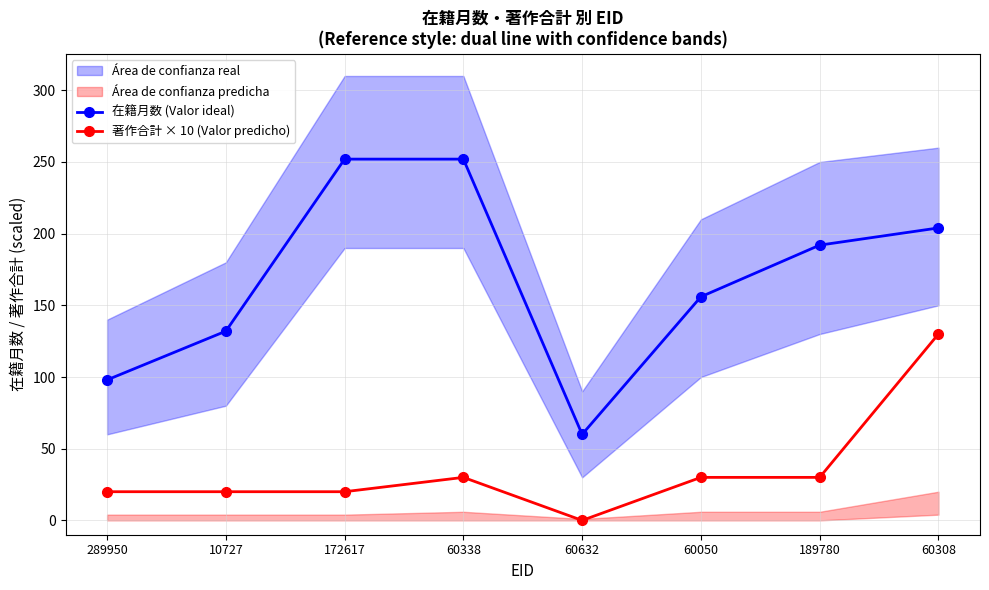

Read the 在籍月数 (Valor ideal) value at 289950.

98